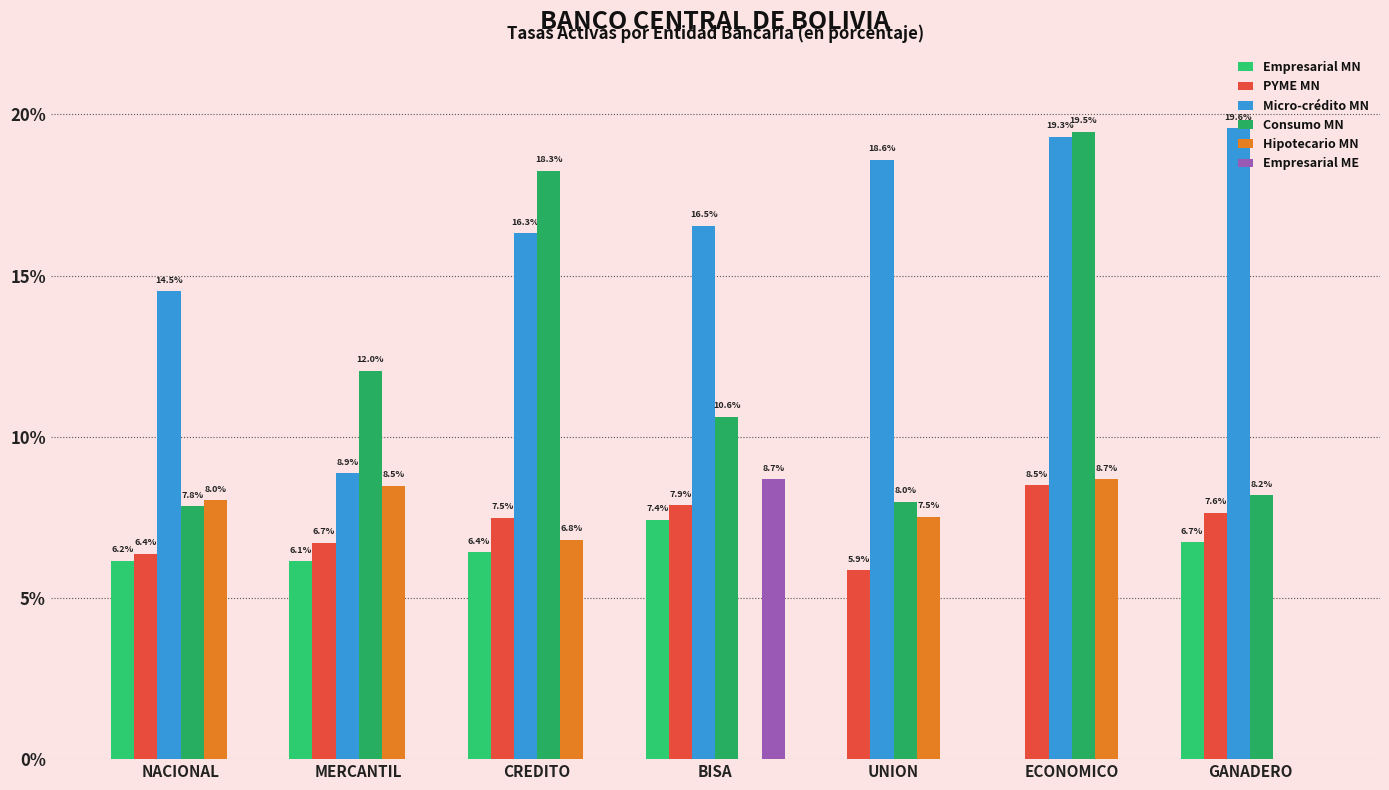

Is the value of Consumo MN at GANADERO greater than the value of Micro-crédito MN at GANADERO?

No